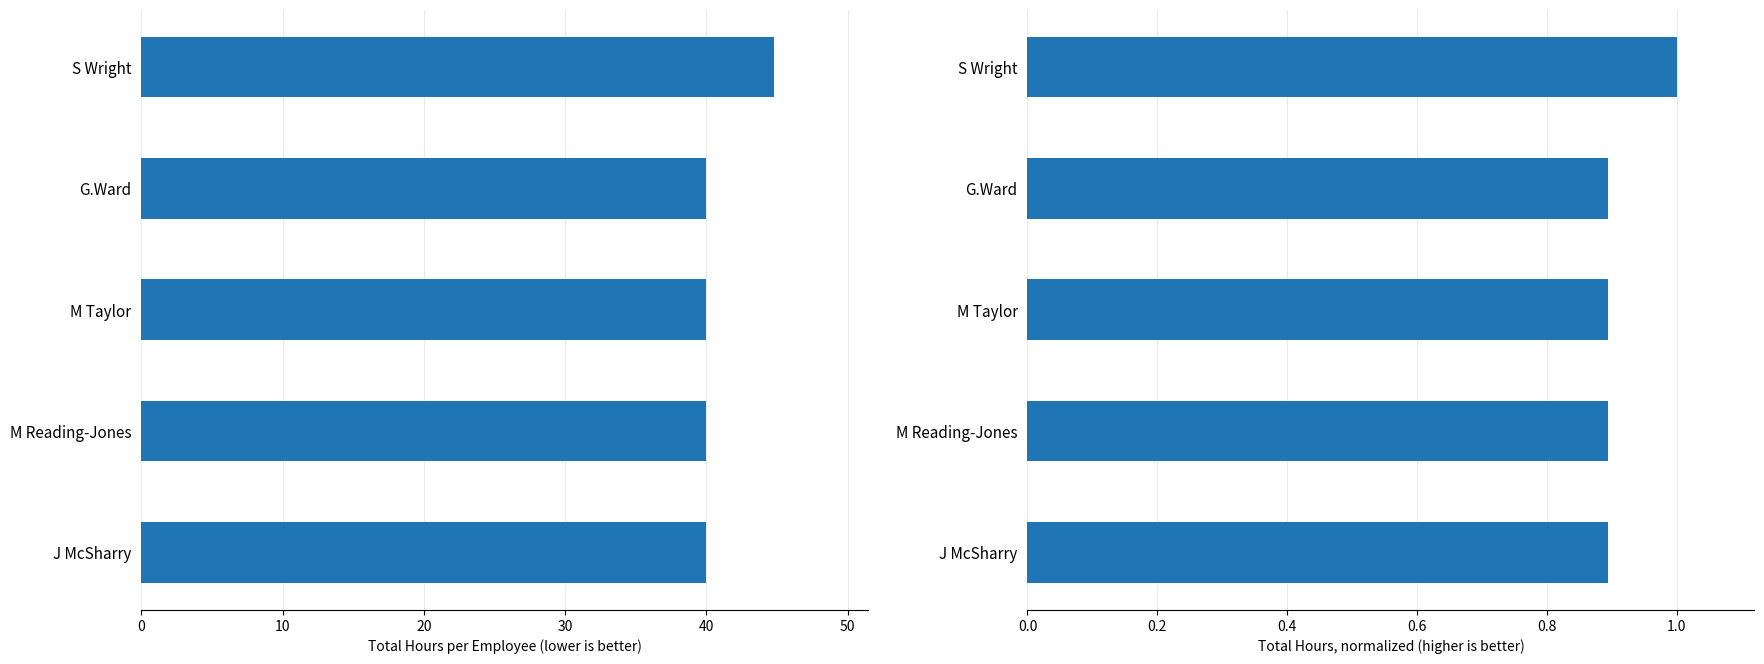

How many Total Hours values are between 40 and 41?

4